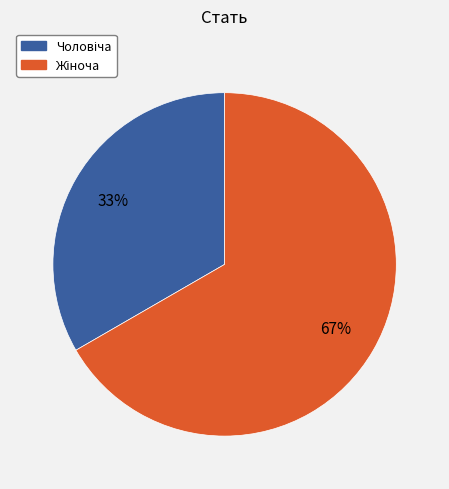

To the nearest percent, what is the average slice percentage?

50%